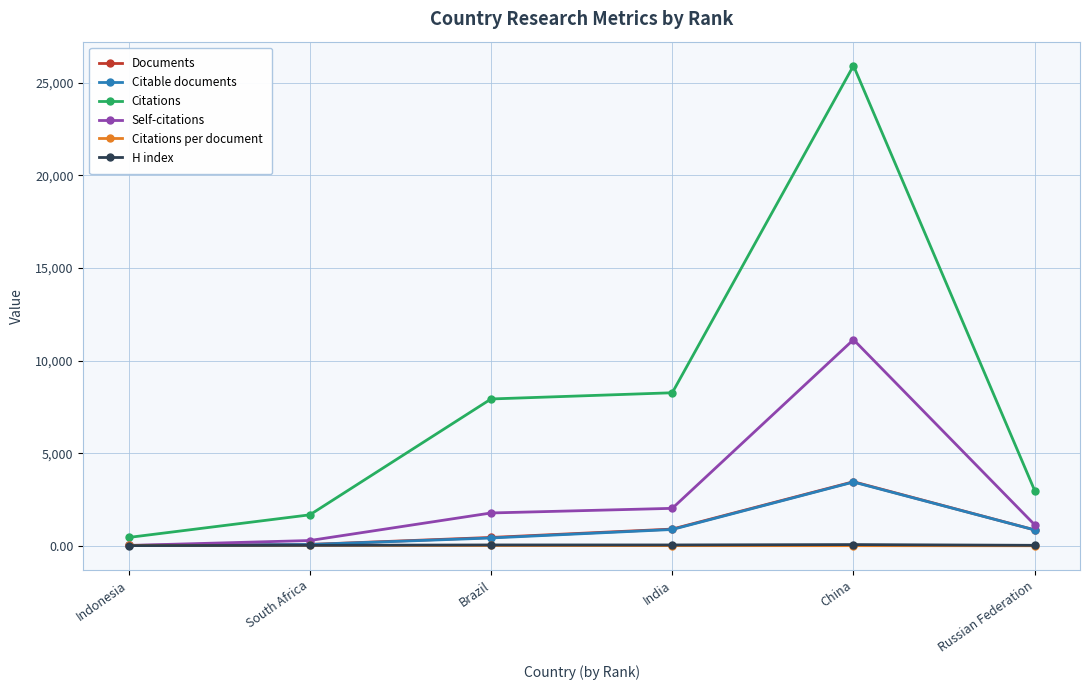

Which category has the highest value in the Citable documents series?

China